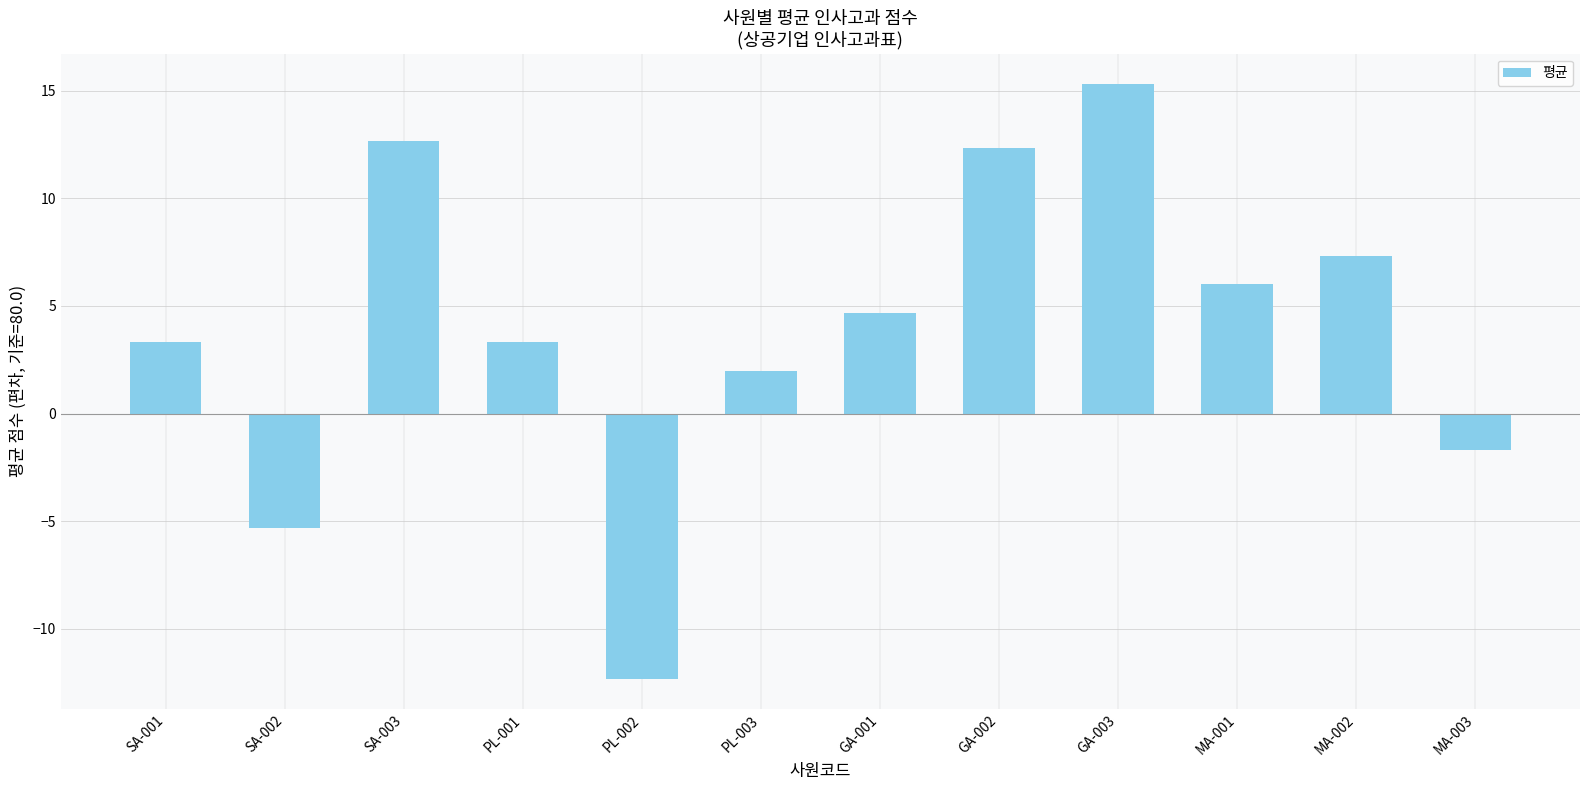

What is the sum of all values?

47.7